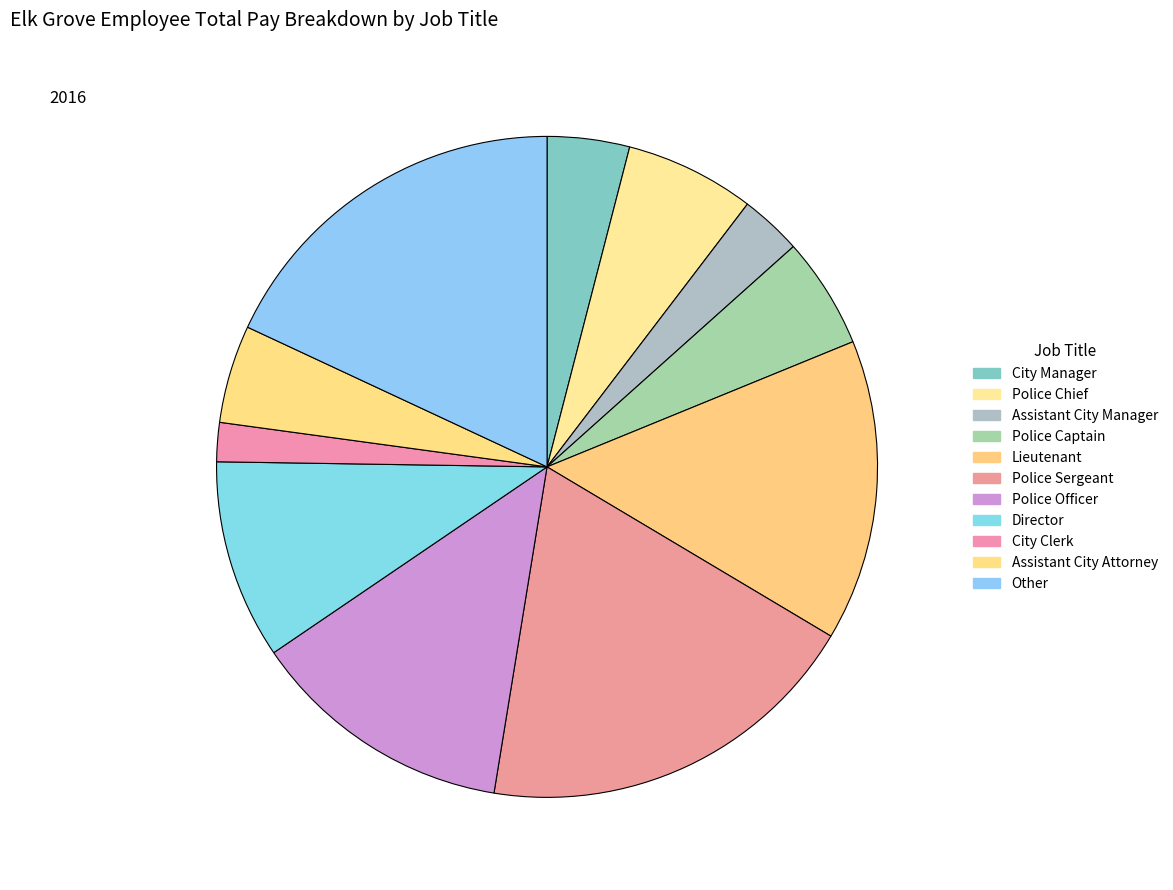

Count the number of slices in the pie.

11